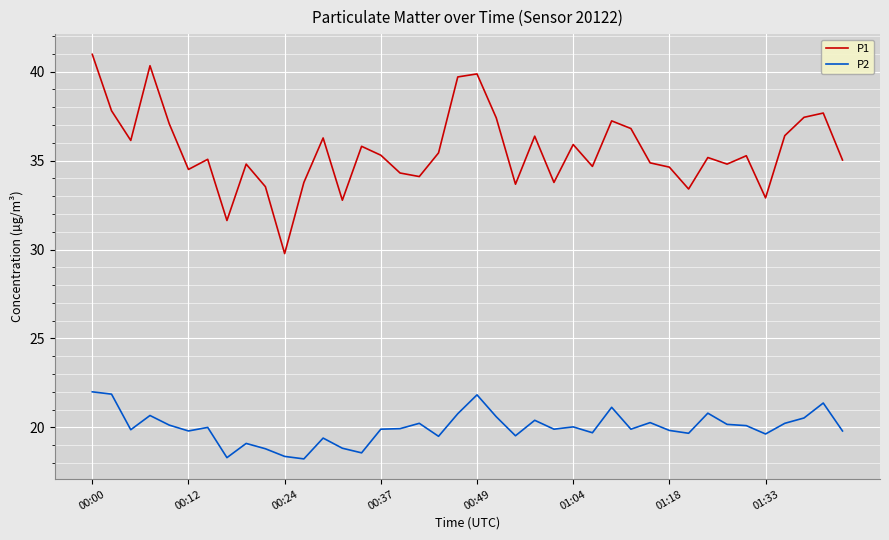

Rank the series by their average value, from lowest to highest.

P2, P1